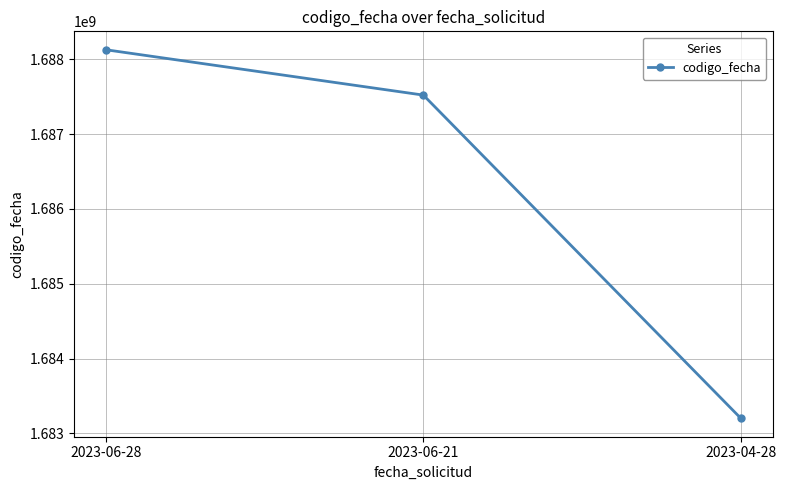

What is the sum of all values?

5058852087